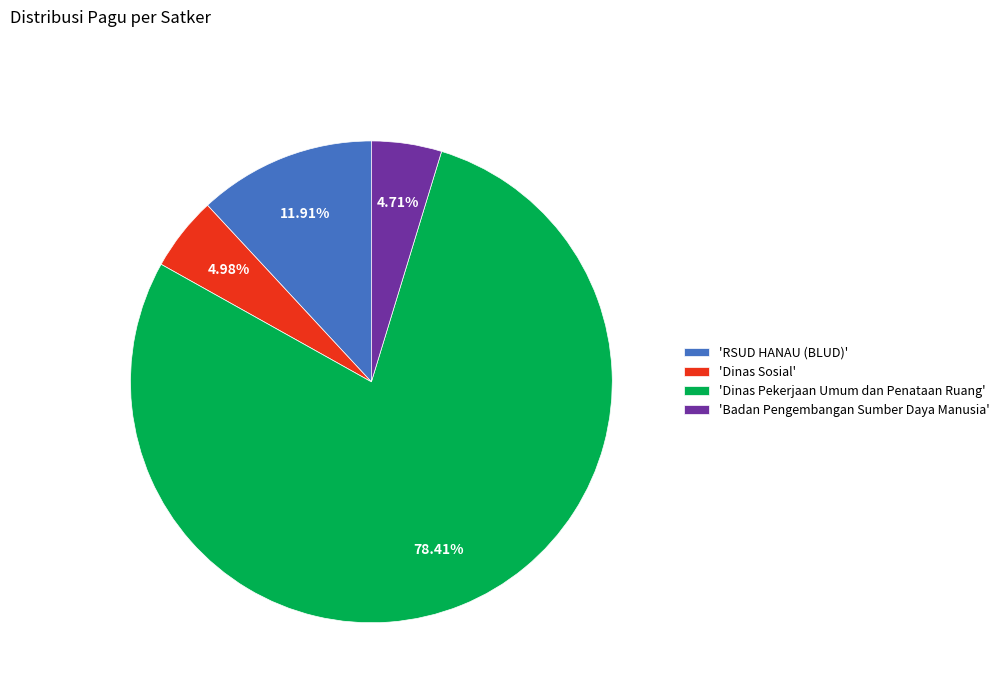

What is the largest slice in the pie chart?

'Dinas Pekerjaan Umum dan Penataan Ruang'